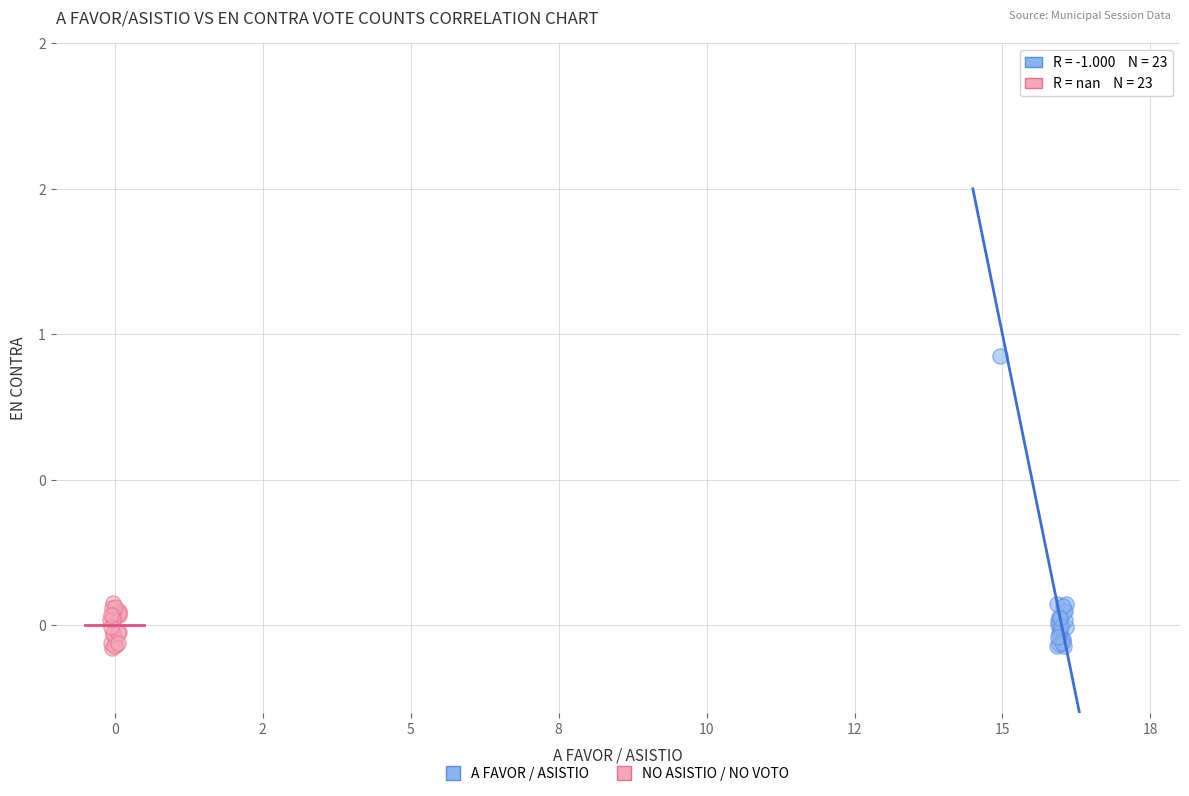

What are all the series names shown in the legend?

A FAVOR / ASISTIO, NO ASISTIO / NO VOTO